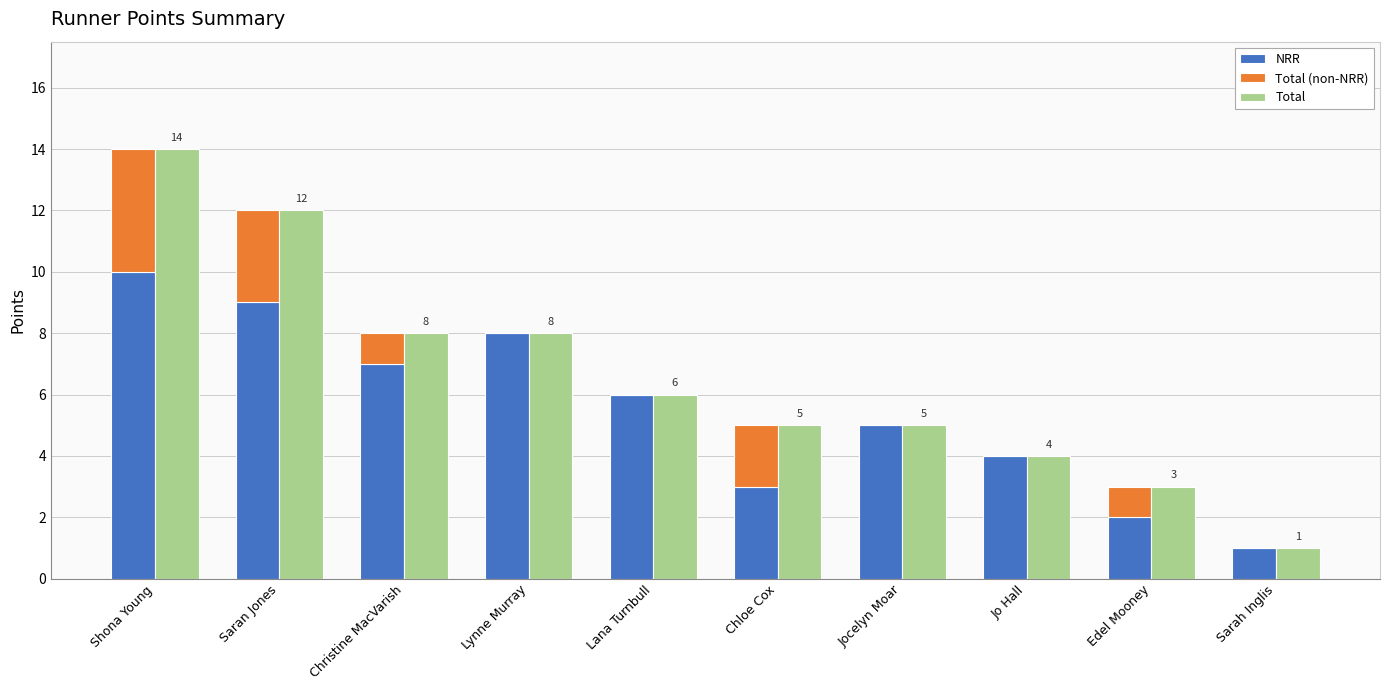

Which series has the largest total across all categories?

Total